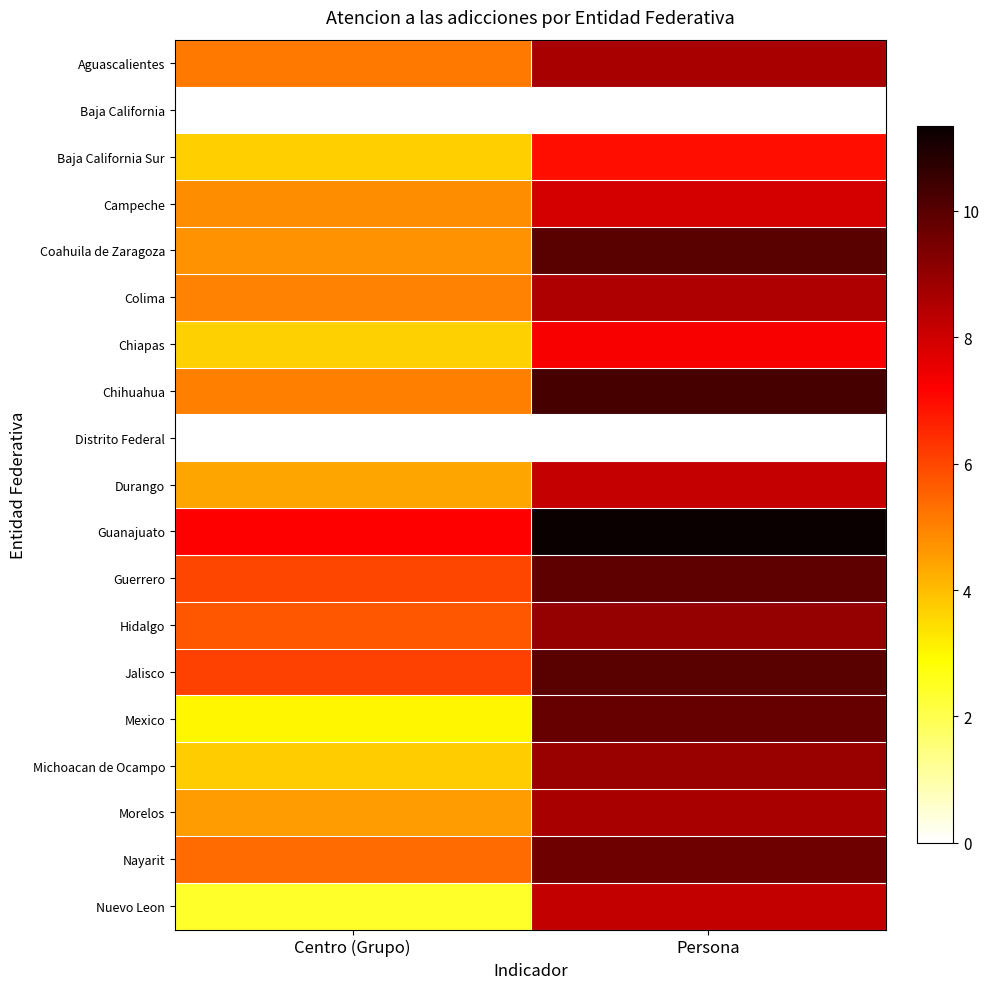

Reading left to right, transcribe all the data shown in this chart.

Aguascalientes: Centro (Grupo)=5.1	Persona=8.7
Baja California: Centro (Grupo)=0.0	Persona=0.0
Baja California Sur: Centro (Grupo)=3.7	Persona=6.9
Campeche: Centro (Grupo)=4.8	Persona=7.9
Coahuila de Zaragoza: Centro (Grupo)=4.7	Persona=10.0
Colima: Centro (Grupo)=5.0	Persona=8.5
Chiapas: Centro (Grupo)=3.6	Persona=7.3
Chihuahua: Centro (Grupo)=5.0	Persona=10.3
Distrito Federal: Centro (Grupo)=0.0	Persona=0.0
Durango: Centro (Grupo)=4.4	Persona=8.2
Guanajuato: Centro (Grupo)=7.2	Persona=11.3
Guerrero: Centro (Grupo)=6.0	Persona=9.9
Hidalgo: Centro (Grupo)=5.7	Persona=9.0
Jalisco: Centro (Grupo)=6.1	Persona=10.0
Mexico: Centro (Grupo)=3.0	Persona=9.8
Michoacan de Ocampo: Centro (Grupo)=3.7	Persona=8.9
Morelos: Centro (Grupo)=4.5	Persona=8.7
Nayarit: Centro (Grupo)=5.4	Persona=9.6
Nuevo Leon: Centro (Grupo)=2.4	Persona=8.2